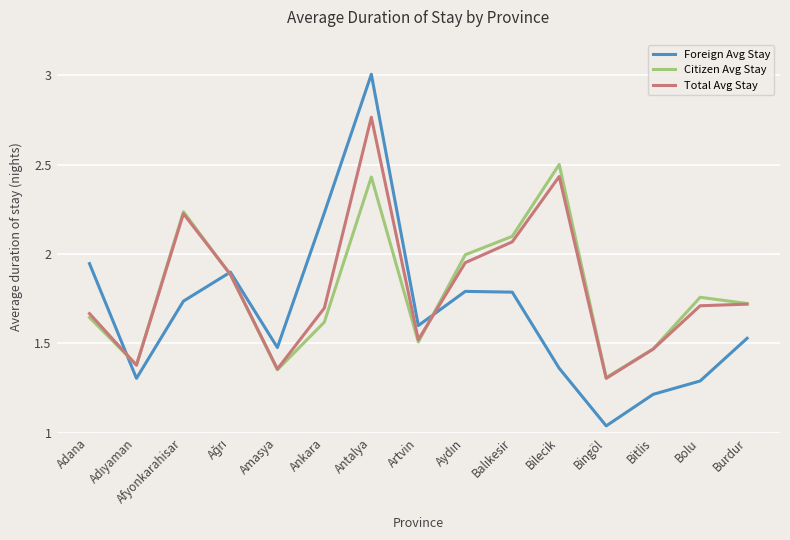

True or false: Citizen Avg Stay and Total Avg Stay intersect in this chart.

True